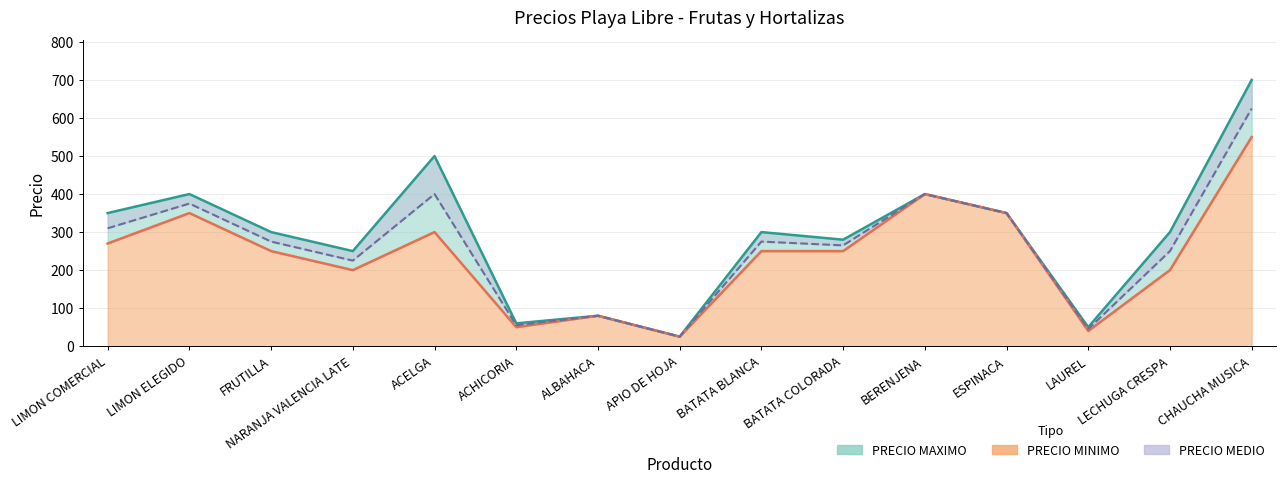

True or false: PRECIO MINIMO and PRECIO MAXIMO cross at least once.

False